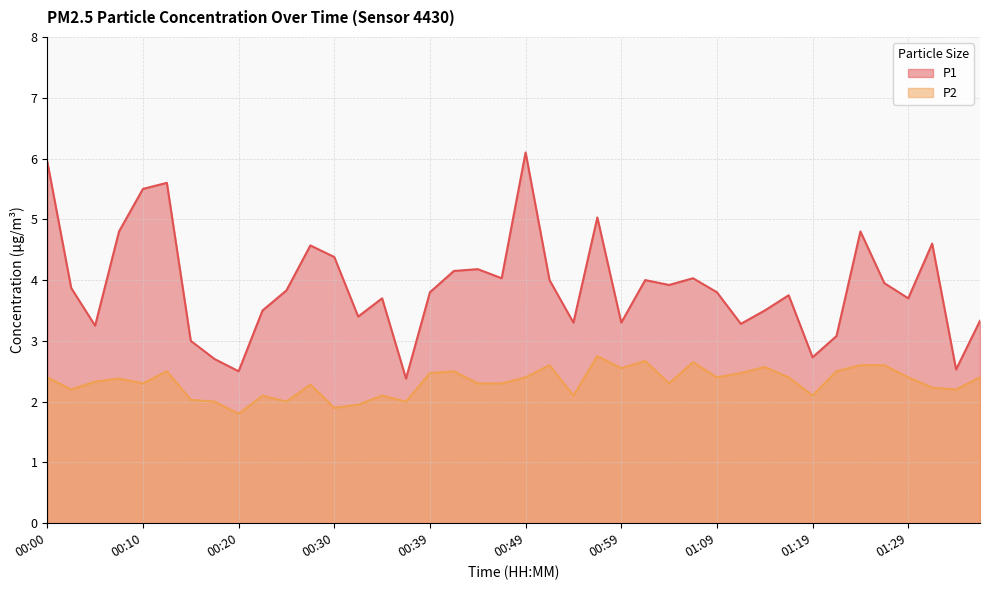

At 00:27, list the series in order from smallest to largest.

P2, P1